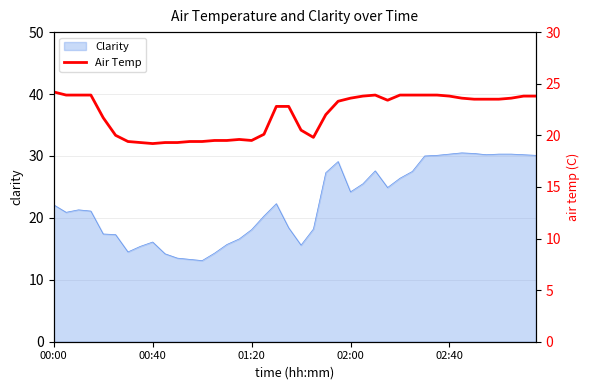

Approximately how many times larger is the value at 01:20 compared to 24?

1.0